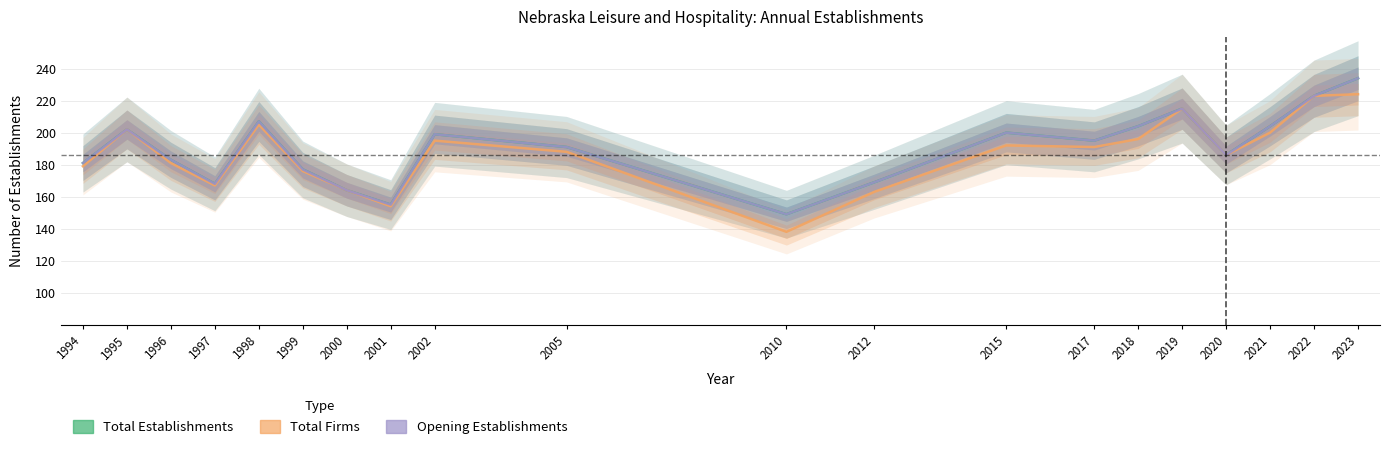

At which category is the sum across all series the highest?

2023